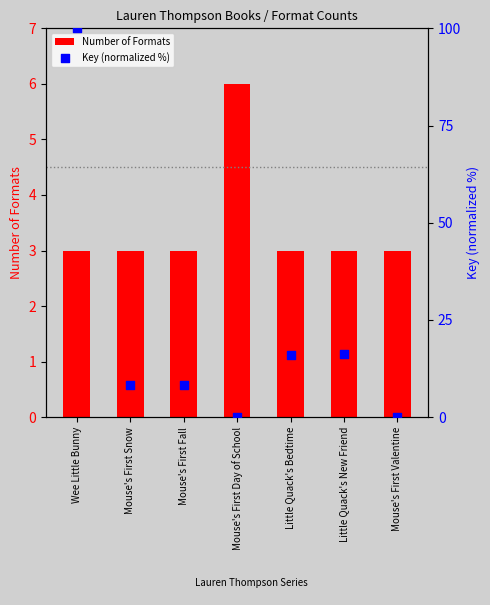

At how many categories does at least one series exceed 8?

5